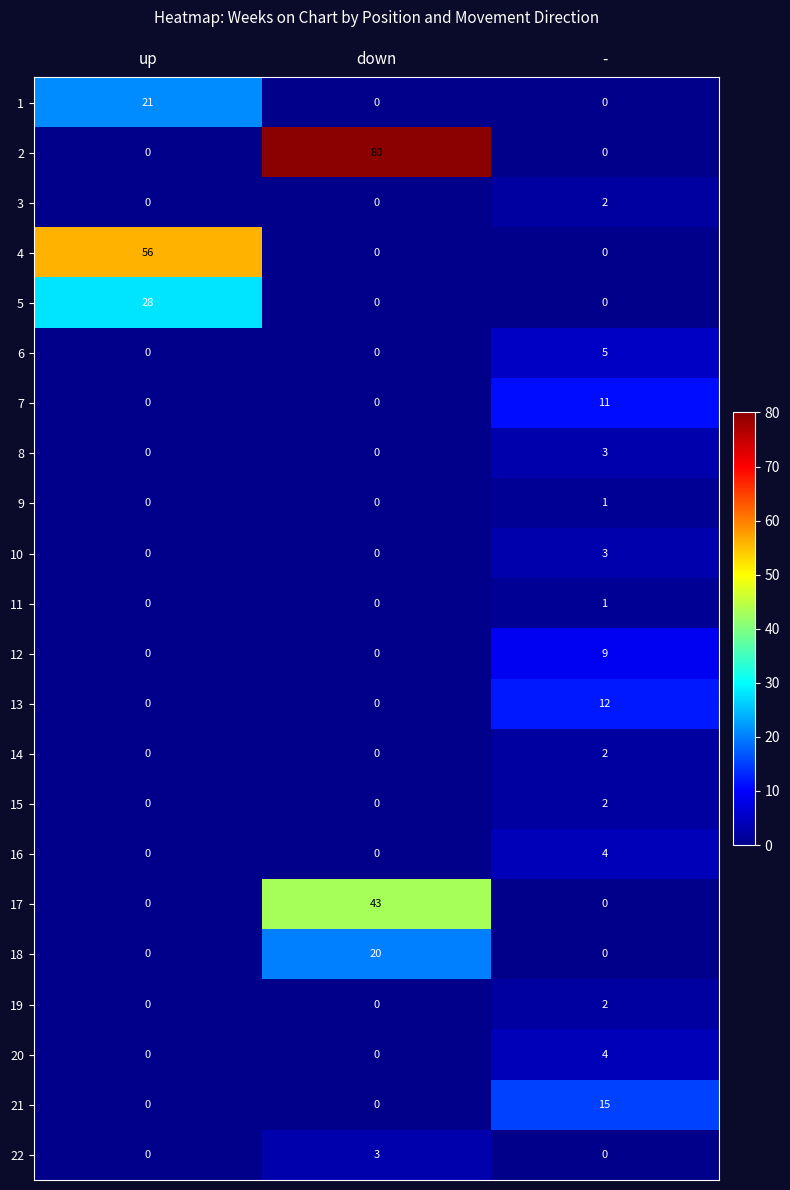

At which category is the sum across all series the highest?

down